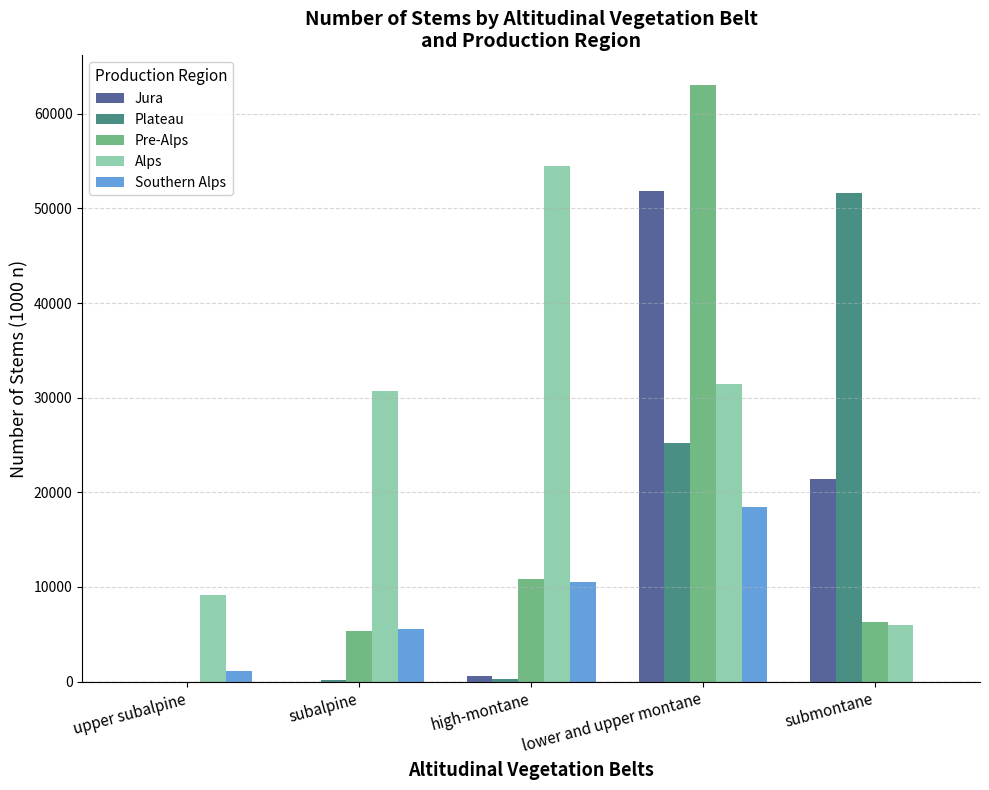

What is the difference between the Plateau values at subalpine and high-montane?

103